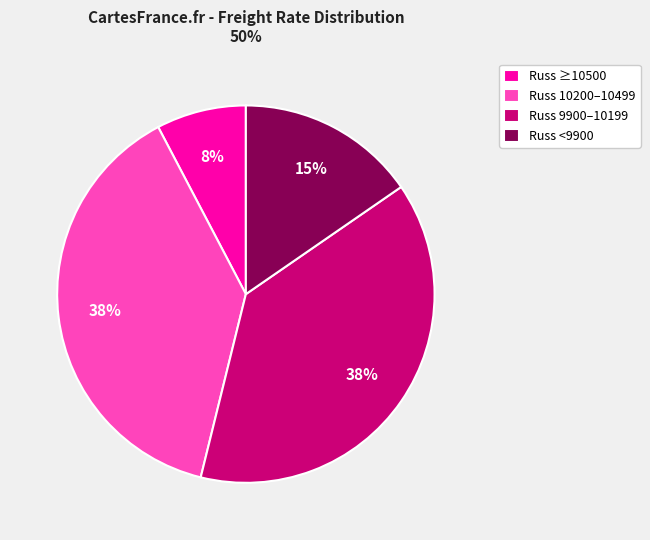

What percentage is the Russ ≥10500 slice, to the nearest percent?

8%